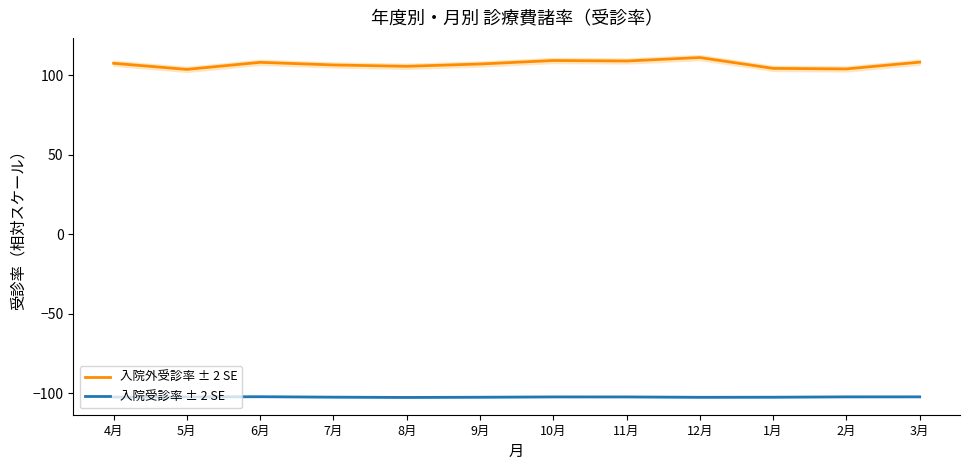

At which category is the sum across all series the highest?

12月